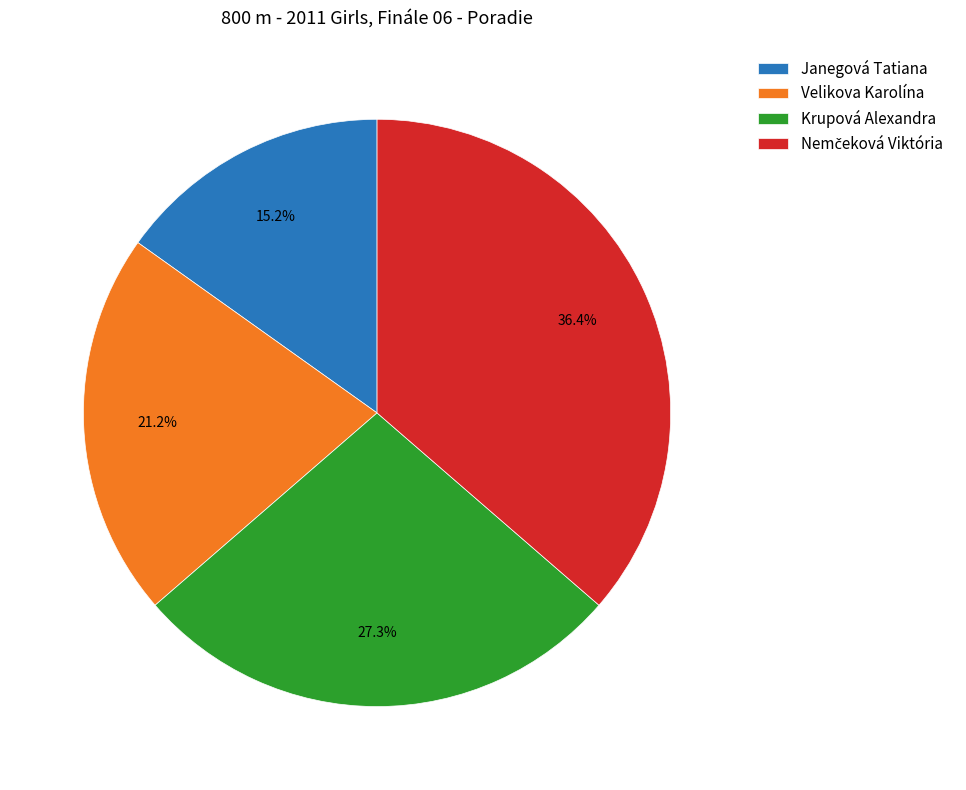

What portion of the pie excludes Krupová Alexandra?

72.7%